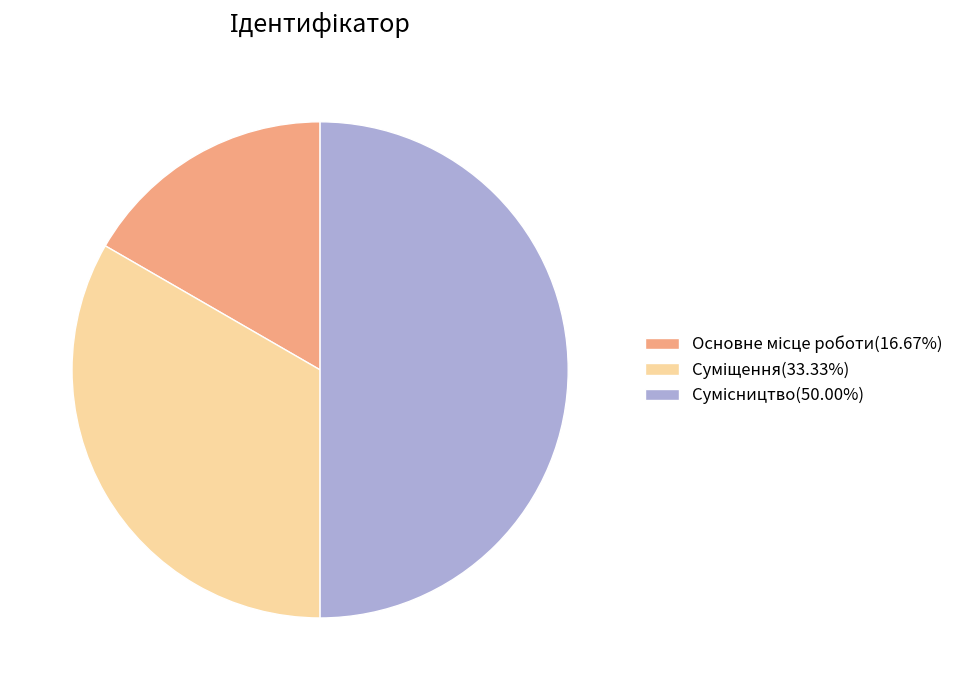

What is the change in value from Основне місце роботи to Суміщення?

+1